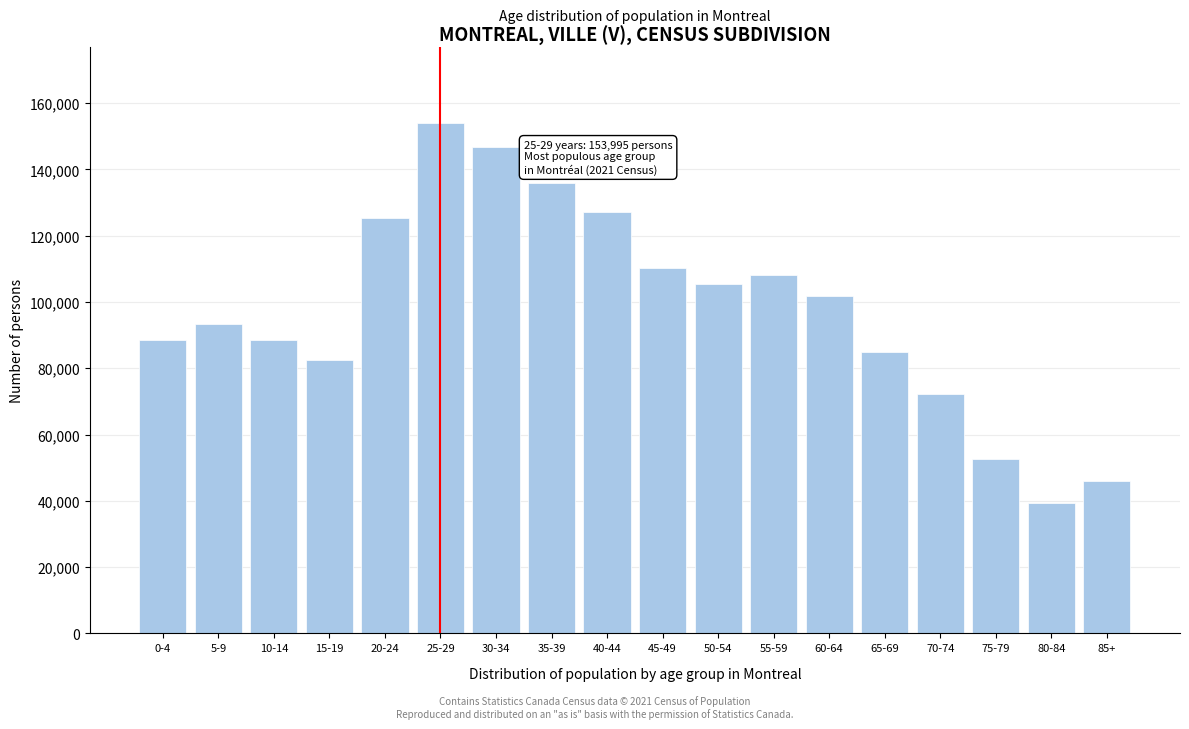

What is the ratio of the value at 55-59 to the value at 50-54?

1.0